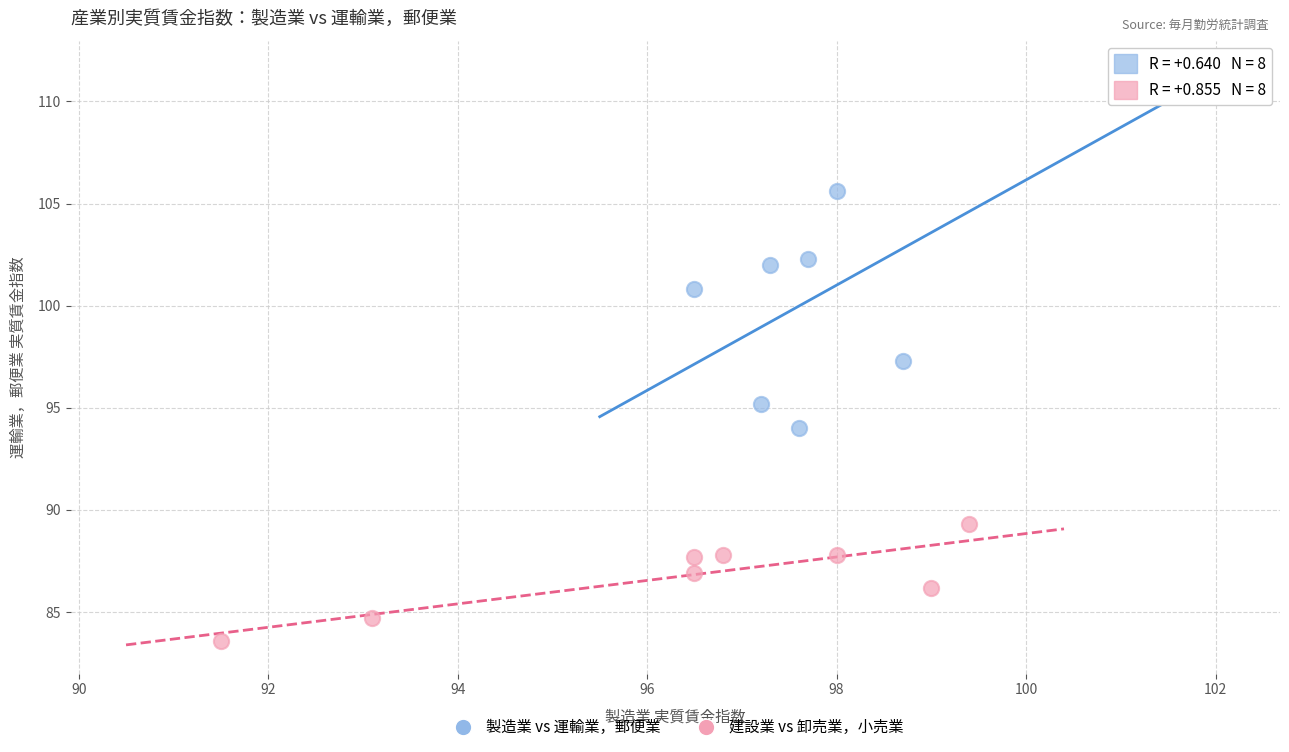

Which series has the widest spread of Y values?

製造業 vs 運輸業，郵便業